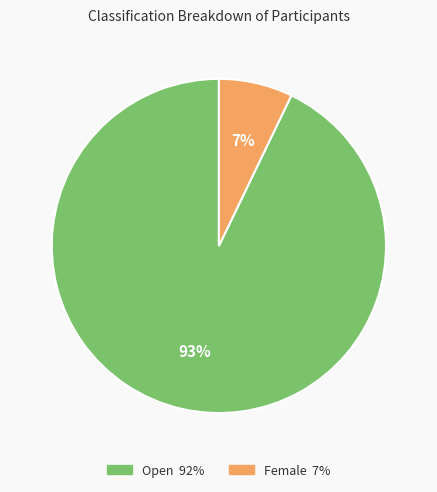

Which slice is the largest?

Open